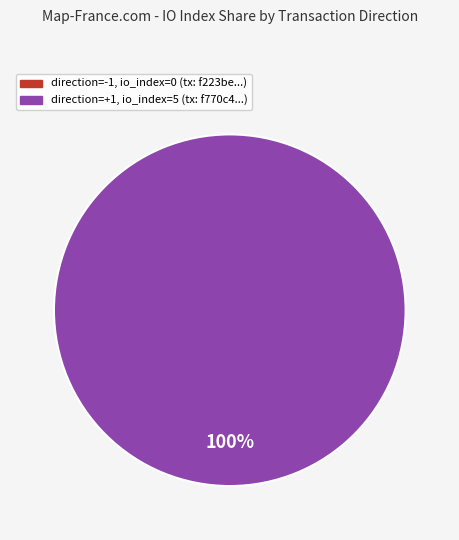

What is the majority slice?

direction=1 (io_index=5)